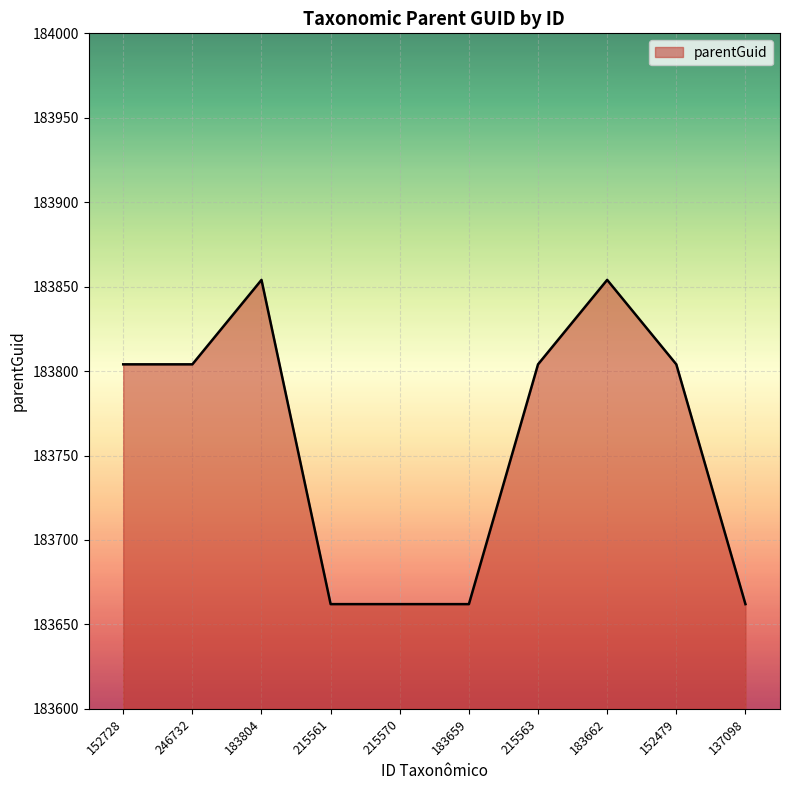

The chart shows a value of 183804 at 215563. True or false?

True